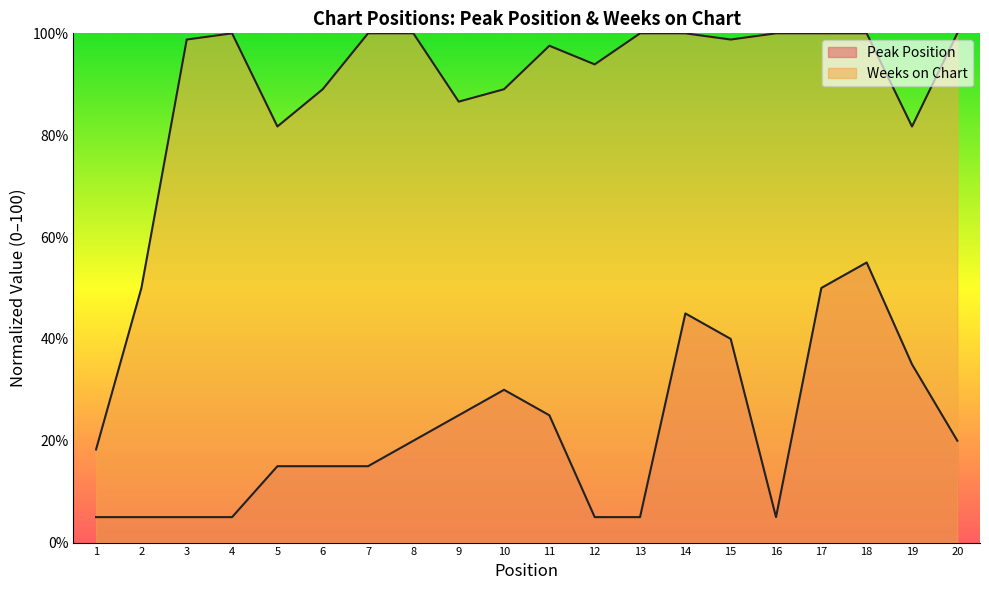

True or false: Peak Position and Weeks on Chart intersect in this chart.

False